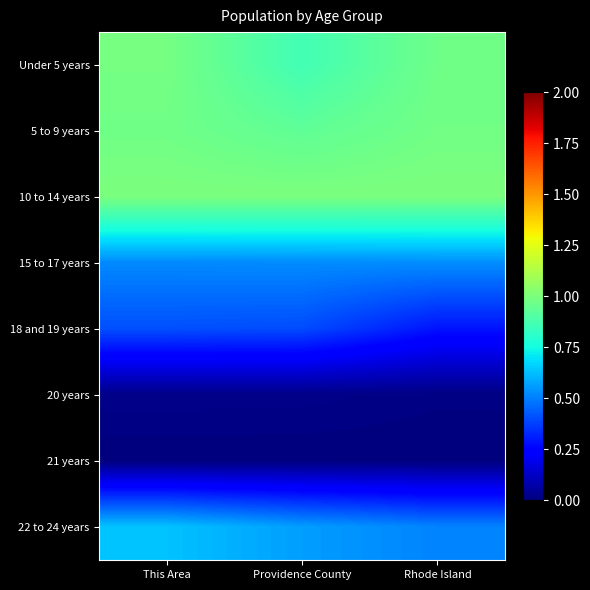

Rank the series by their maximum value, from lowest to highest.

21 years, 20 years, 18 and 19 years, 15 to 17 years, 22 to 24 years, 5 to 9 years, Under 5 years, 10 to 14 years